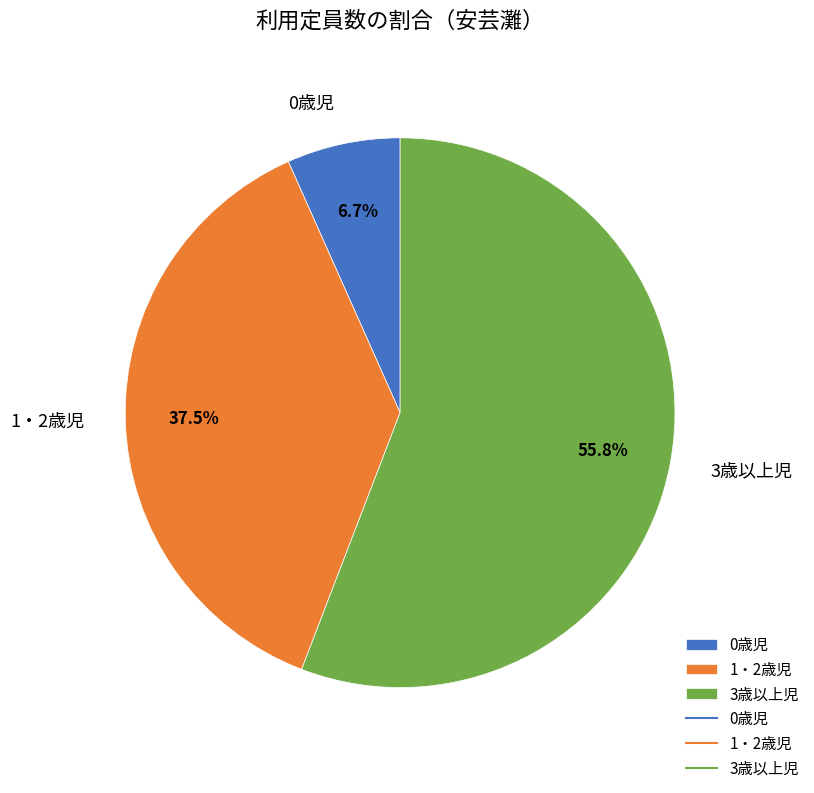

Rank the categories by value from lowest to highest.

0歳児, 1・2歳児, 3歳以上児